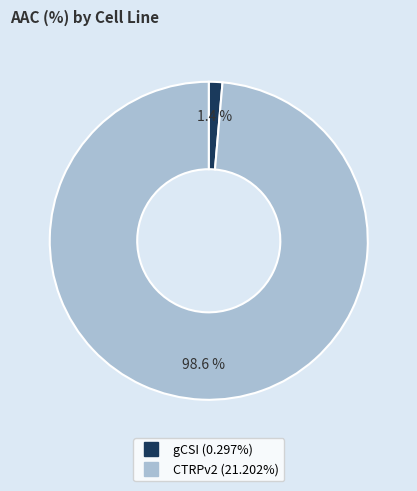

Which slice is the smallest?

gCSI